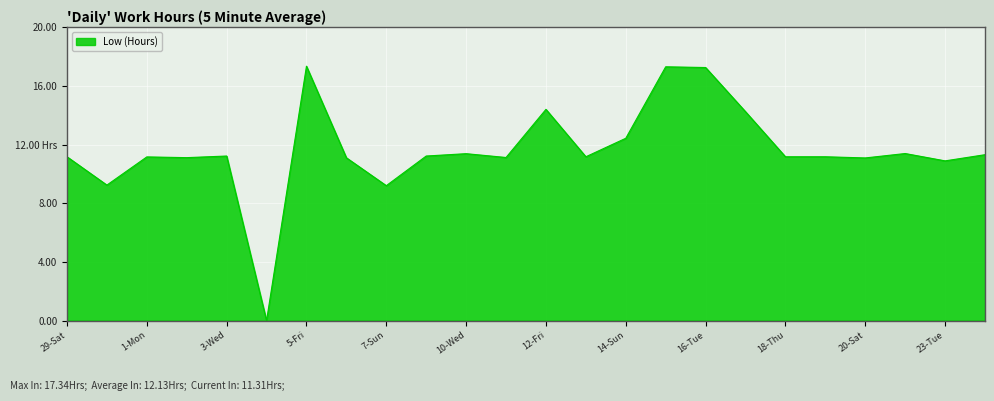

What is the sum of all values?

279.1